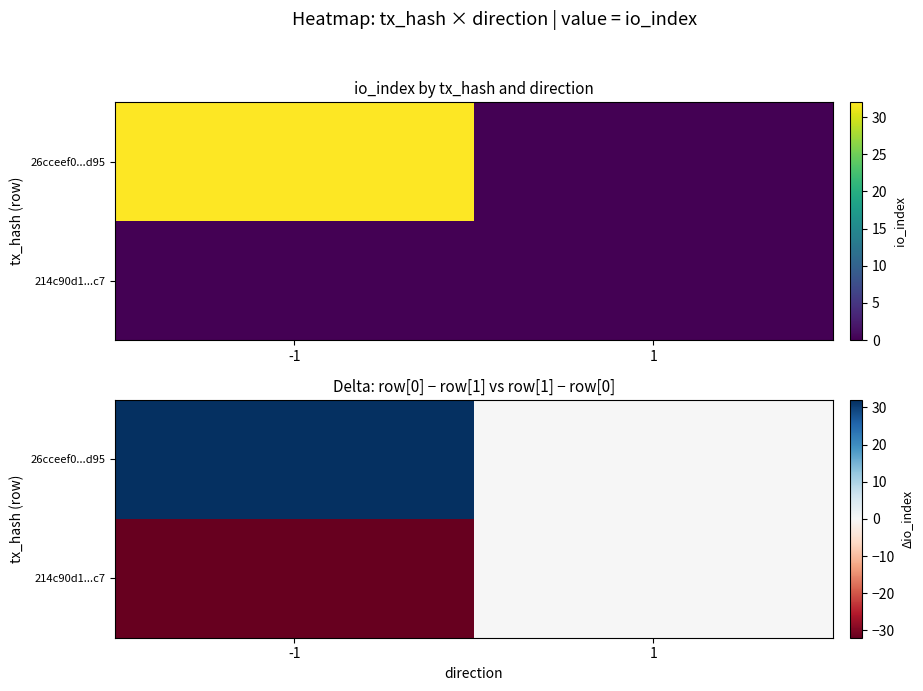

Rank the series by their maximum value, from highest to lowest.

26cceef0...d95, 214c90d1...c7